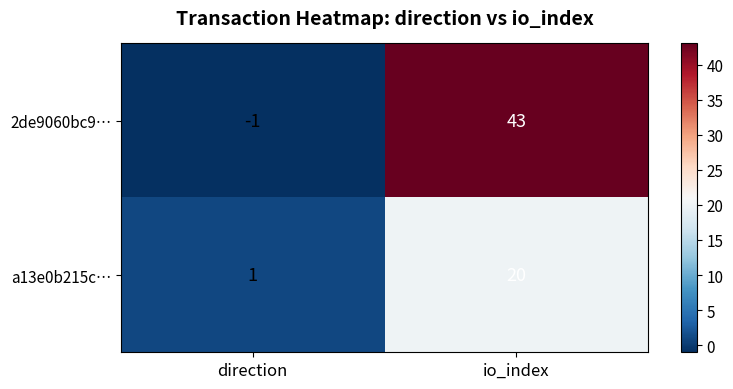

Is the value of a13e0b215c… at direction greater than the value of 2de9060bc9… at direction?

Yes